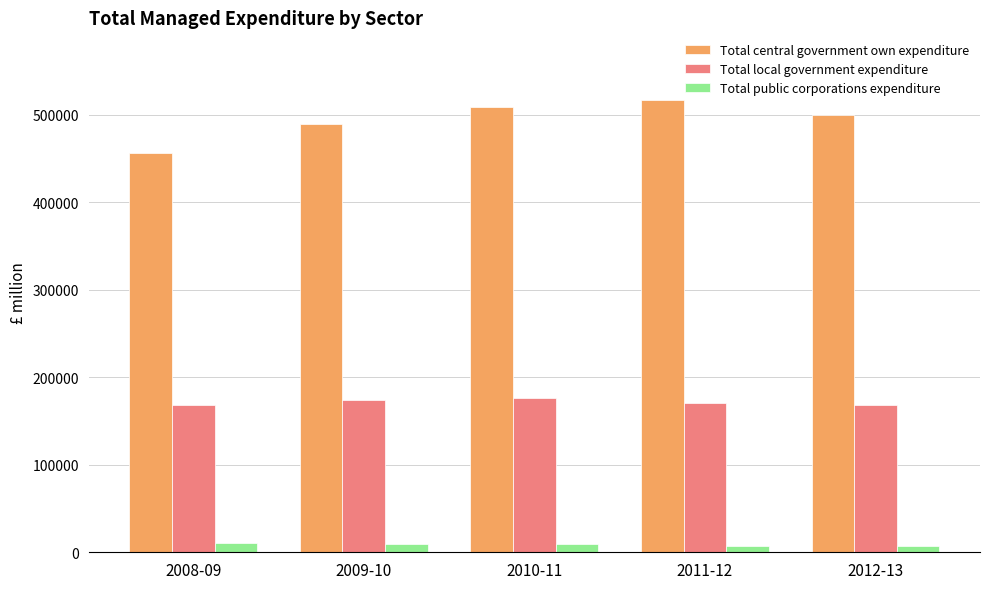

What is the value of the Total central government own expenditure bar at the 5th from the left?

499561